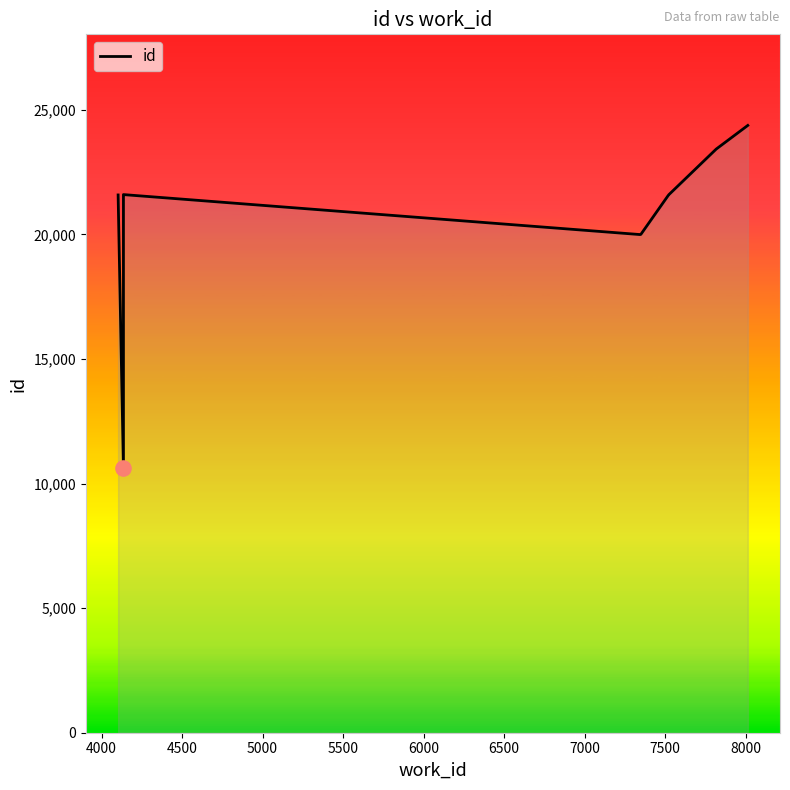

Which has a higher value, 8000 or 5000?

8000